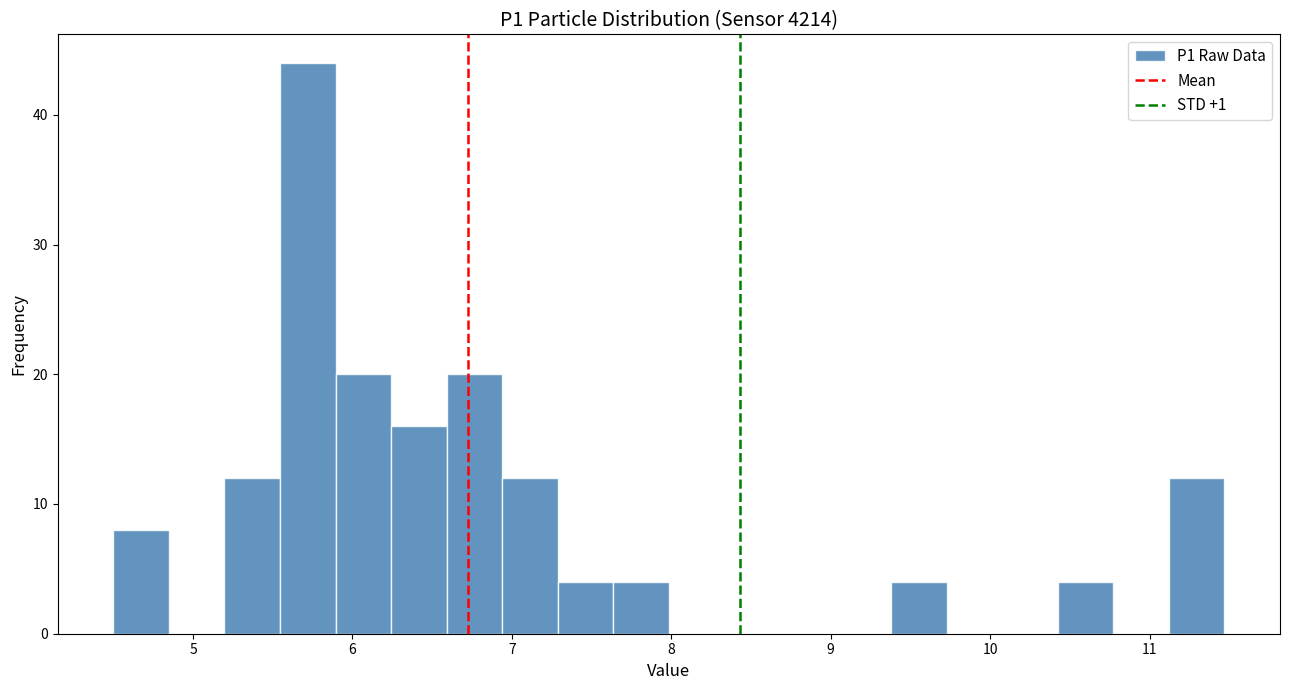

Read against the x-axis, roughly where is the centre of the tallest bar?

5.7